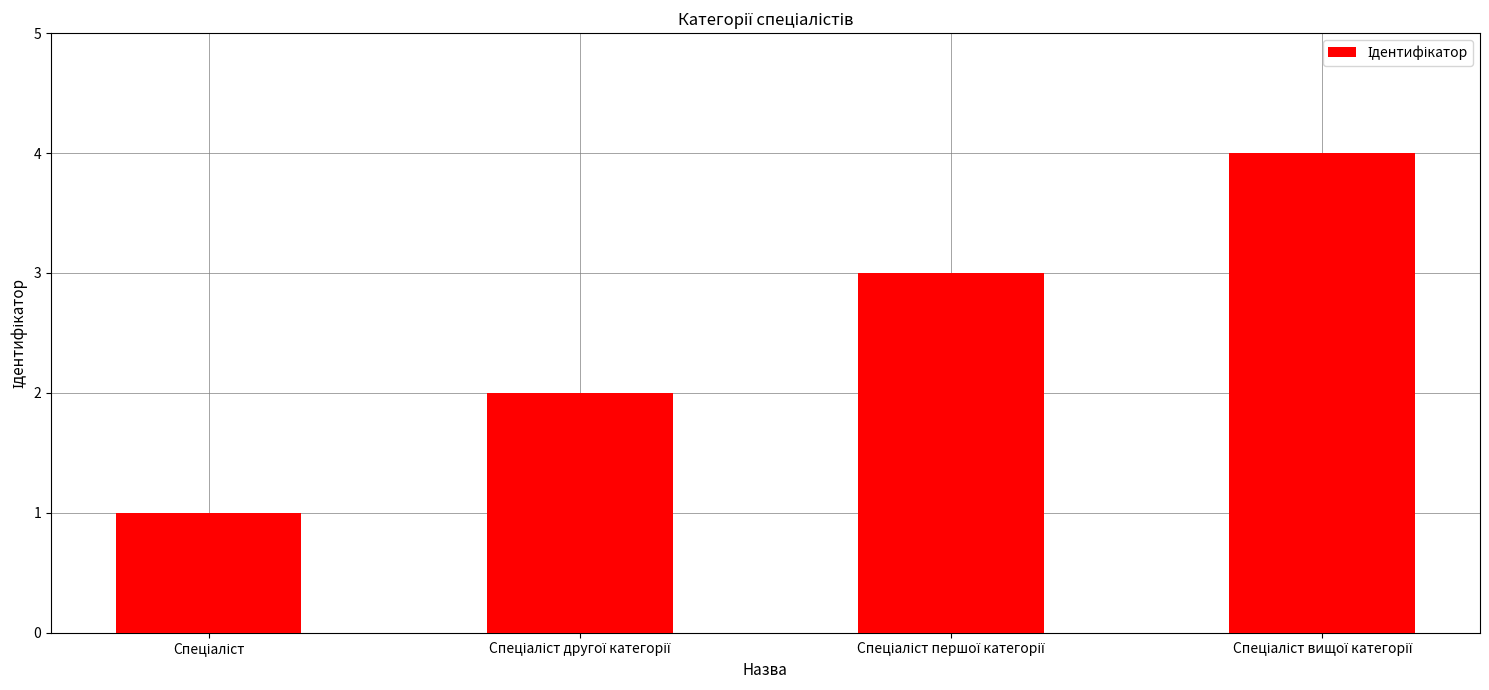

What is the greatest value displayed?

4